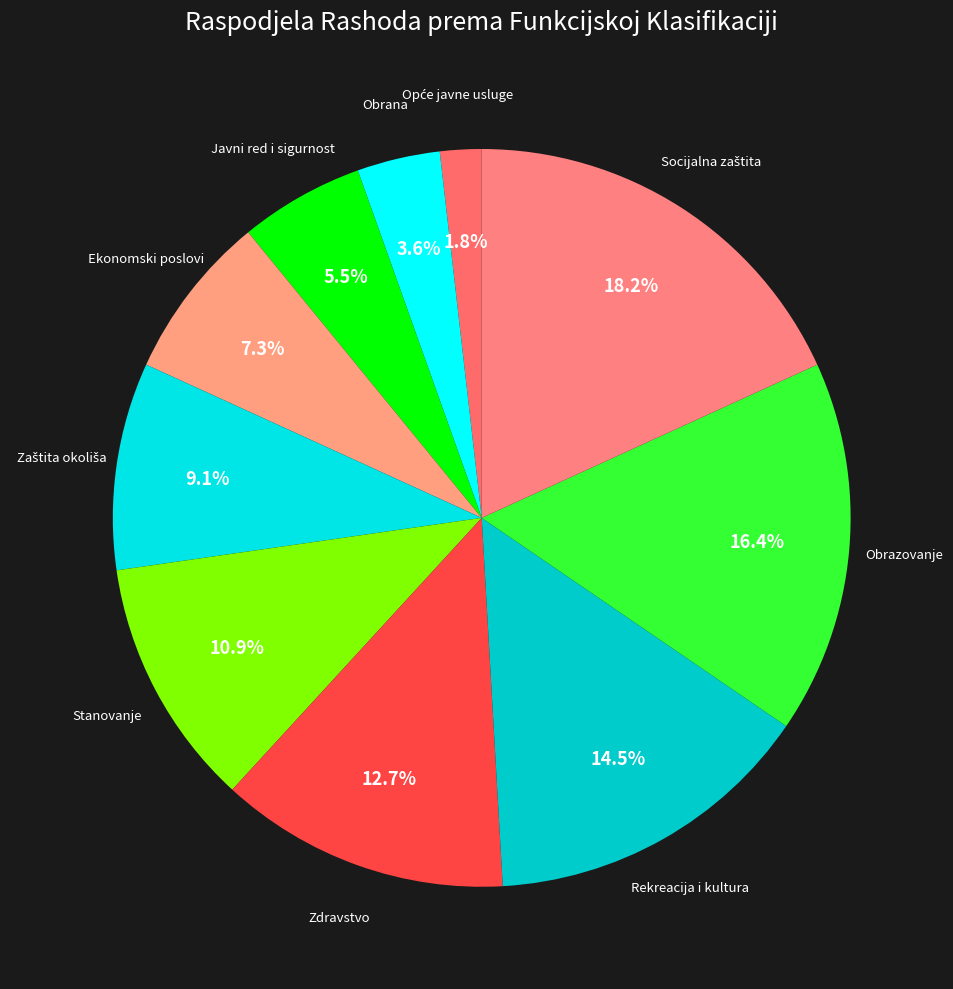

What is the smallest slice in the pie chart?

Opće javne usluge